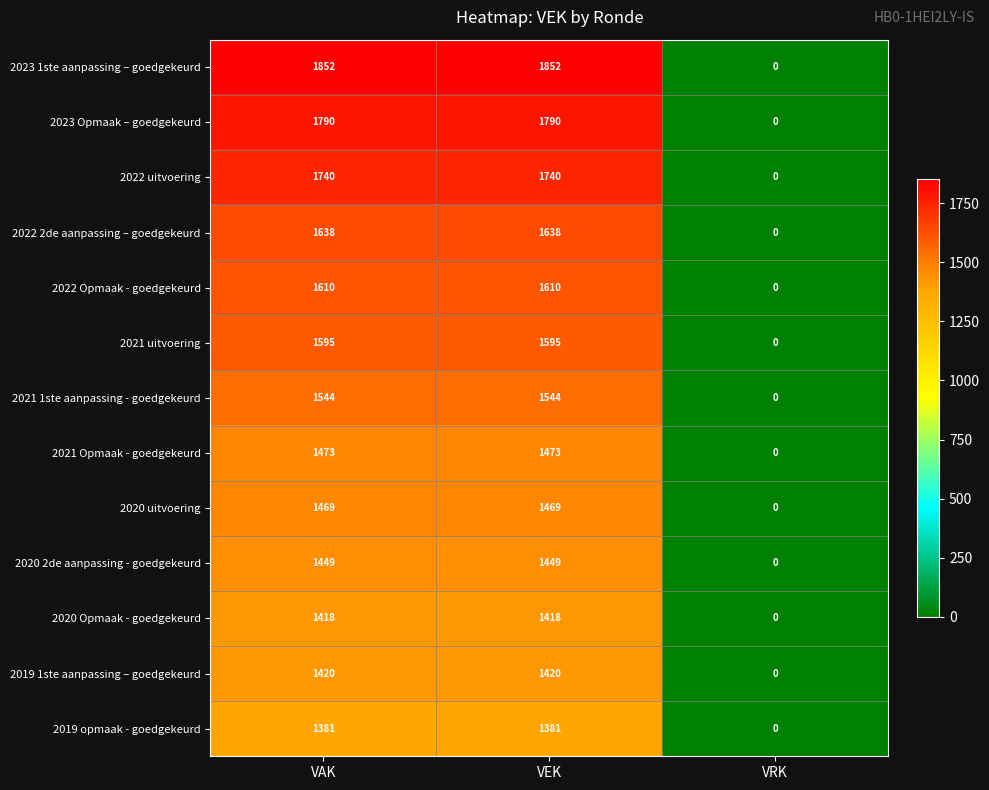

Which series has the largest total across all categories?

2023 1ste aanpassing – goedgekeurd